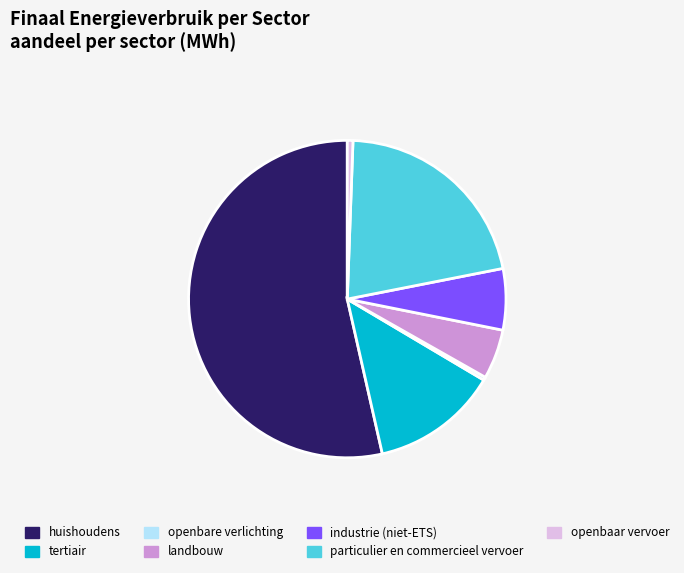

Between openbare verlichting and particulier en commercieel vervoer, which is larger?

particulier en commercieel vervoer